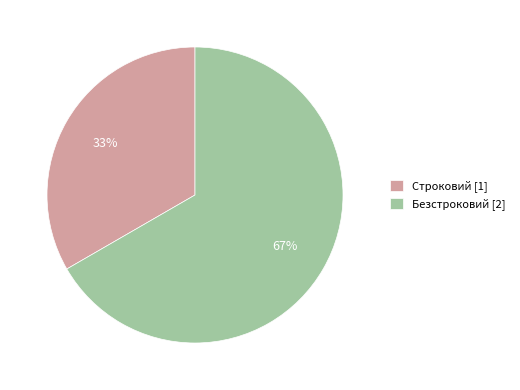

How many slices are in this pie chart?

2